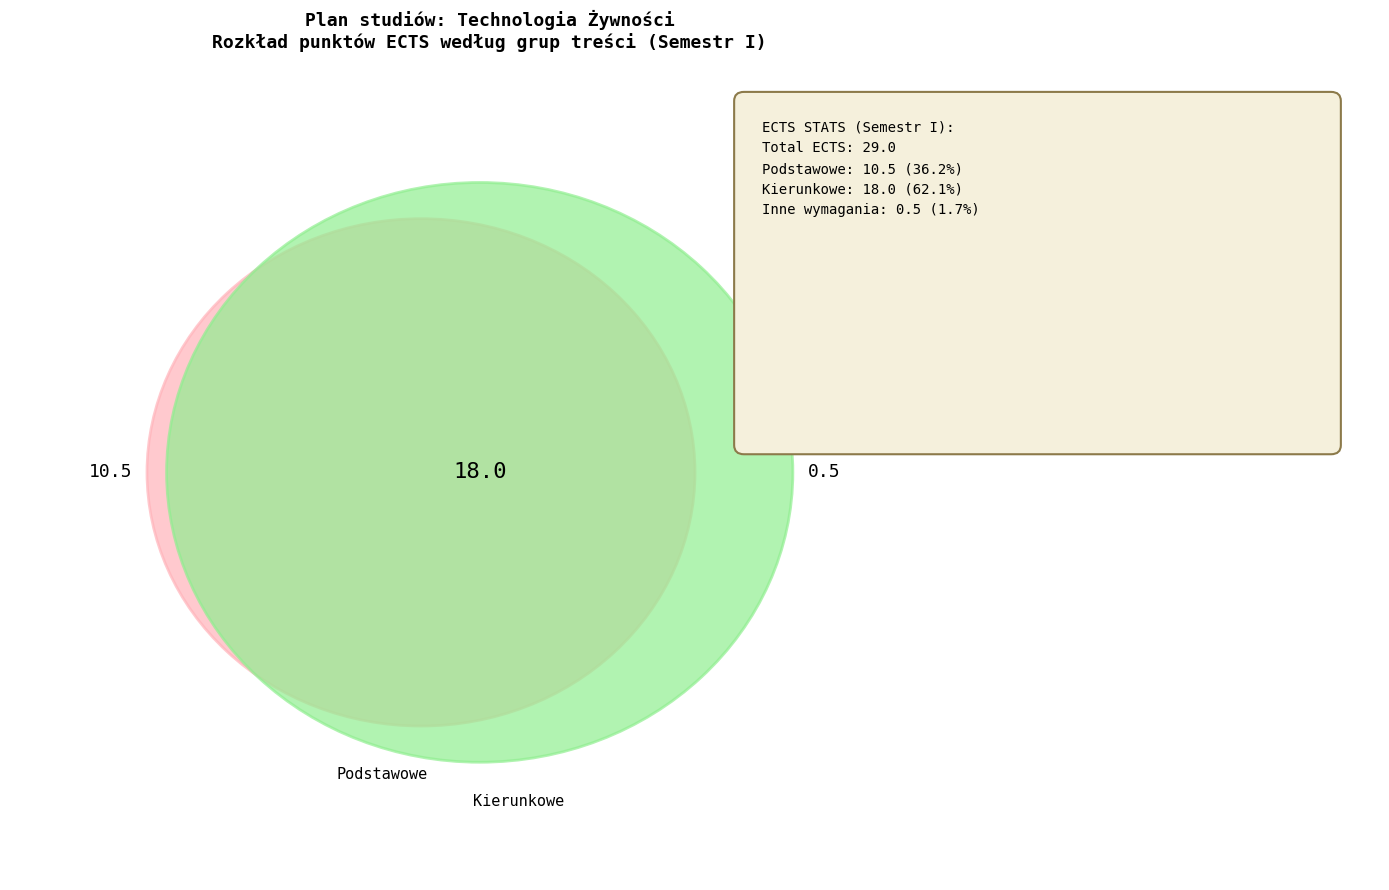

The Inne wymagania slice represents 2% of the pie. True or false?

True